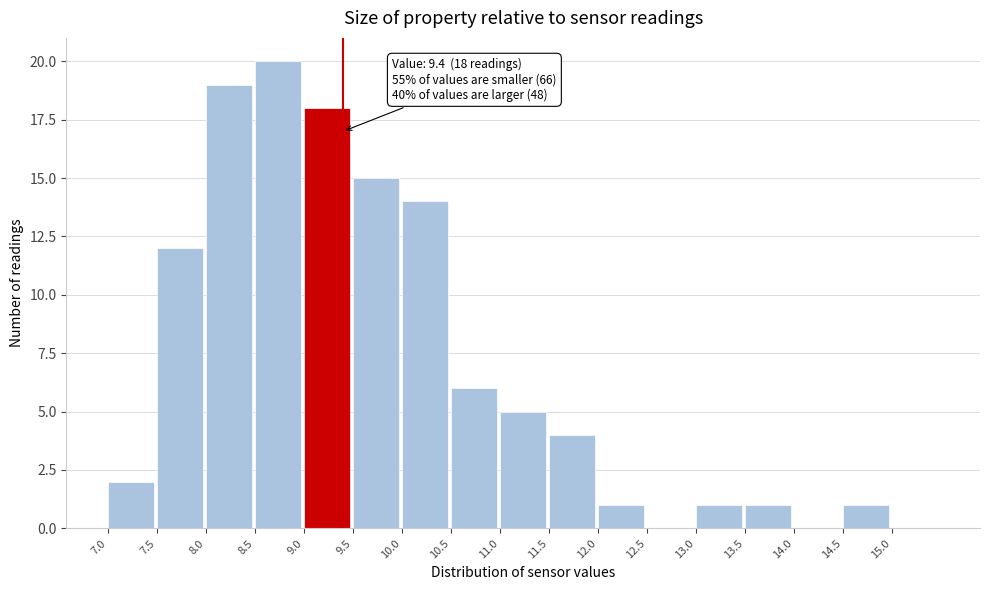

Which range on the x-axis has the tallest bar?

8.5 to 9.0